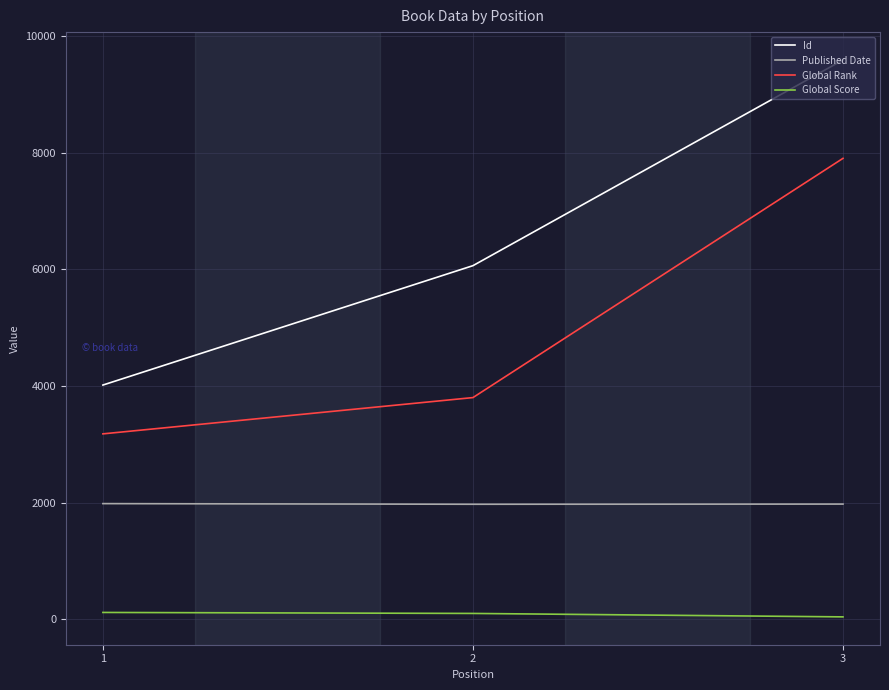

What is the approximate value of Global Rank at 2, to the nearest 100?

3800